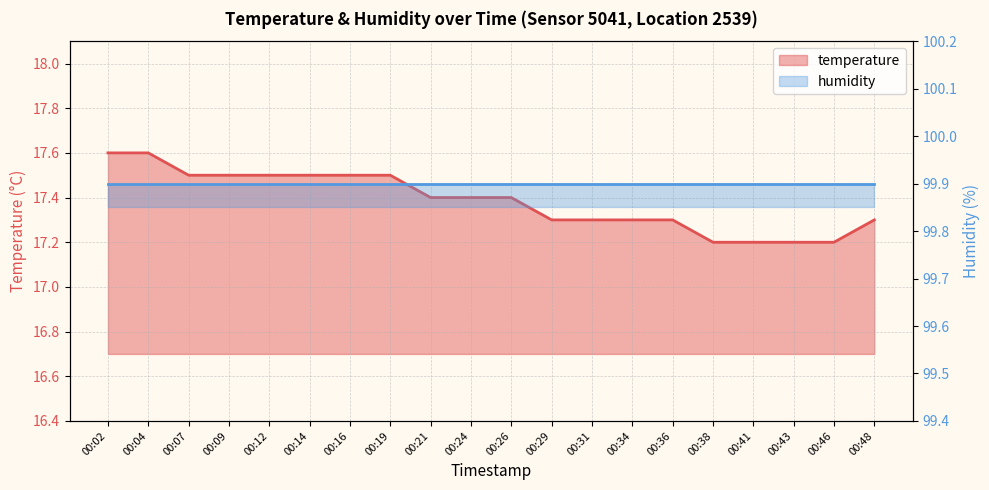

Reading left to right, transcribe all the data shown in this chart.

17.6	17.6	17.5	17.5	17.5	17.5	17.5	17.5	17.4	17.4	17.4	17.3	17.3	17.3	17.3	17.2	17.2	17.2	17.2	17.3